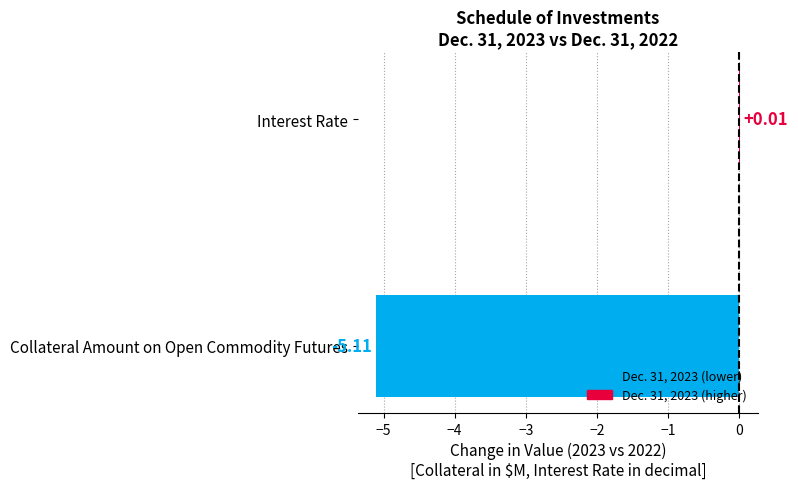

How many values exceed 0?

1